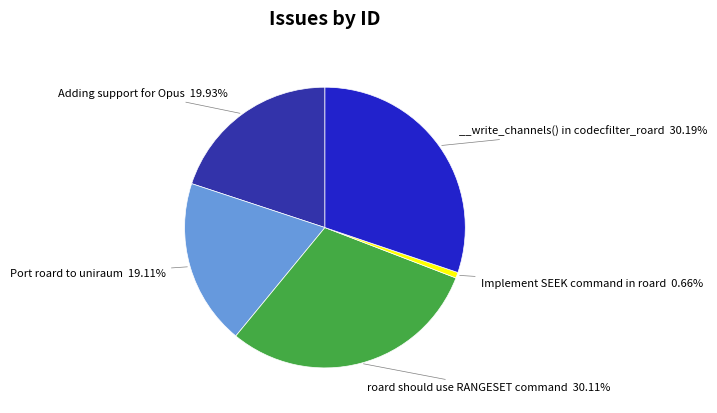

Is there any slice that represents more than half of the pie?

No